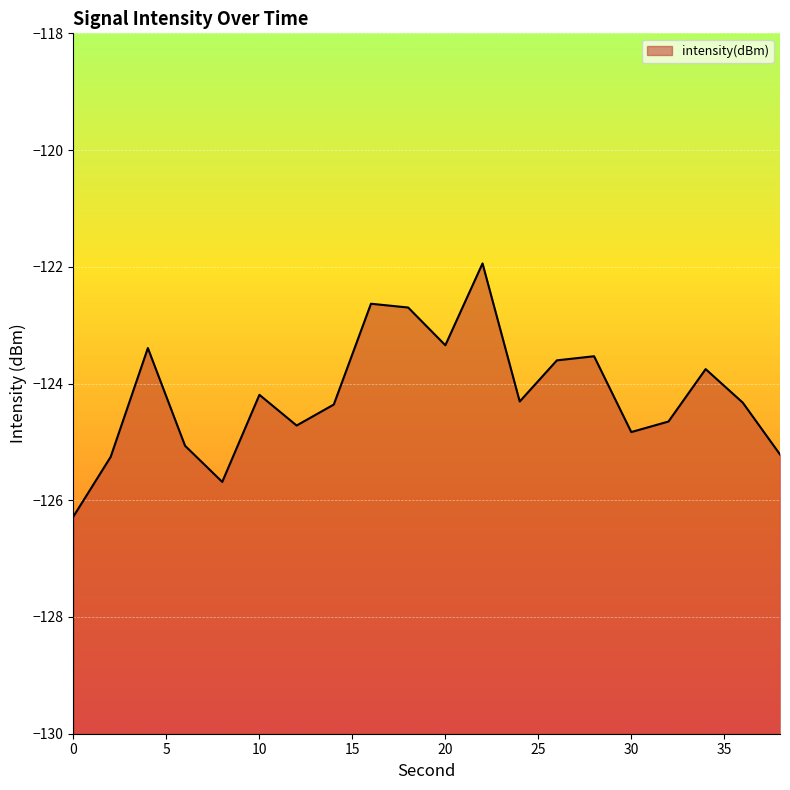

Read the value at 38.

-125.2